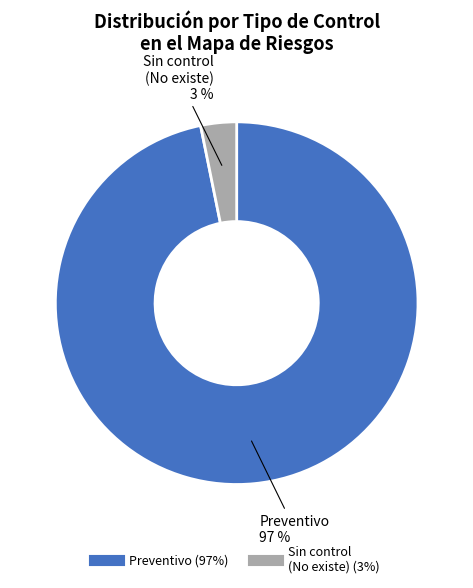

Which slice is the smallest?

Sin control